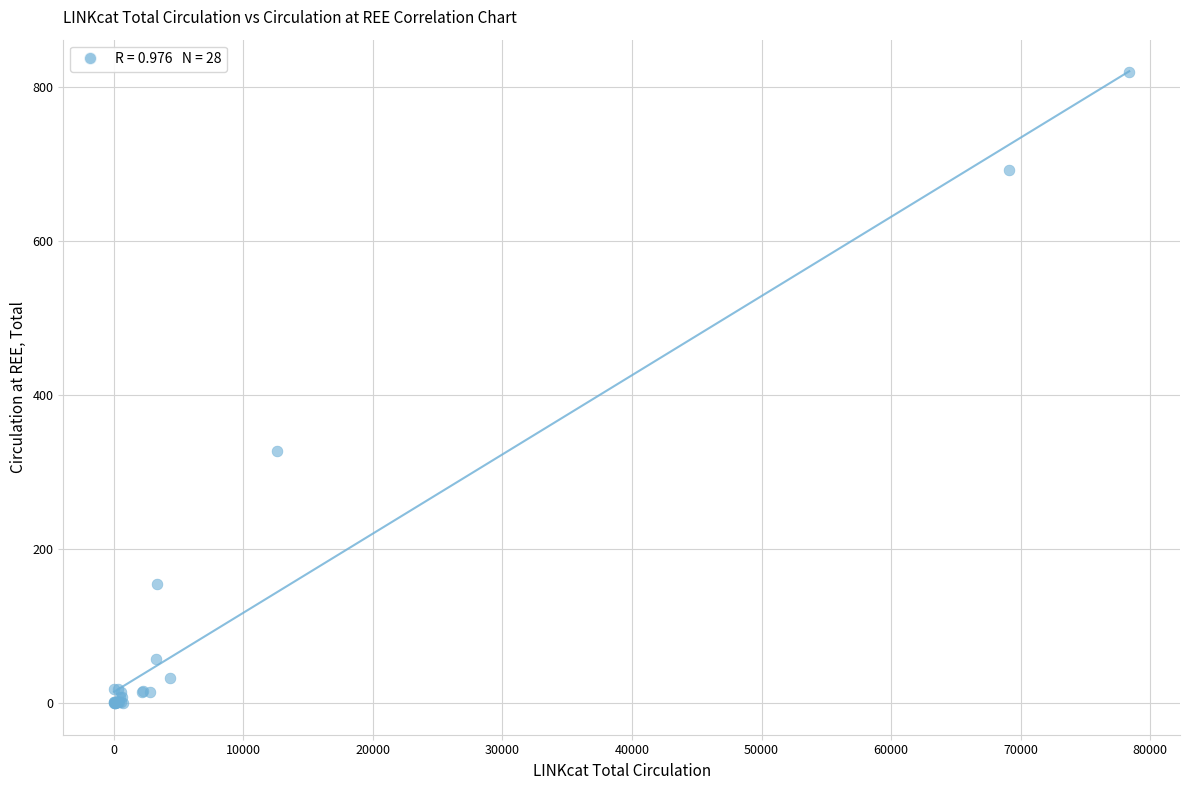

What Y value in the scatter plot is closest to 410?

327